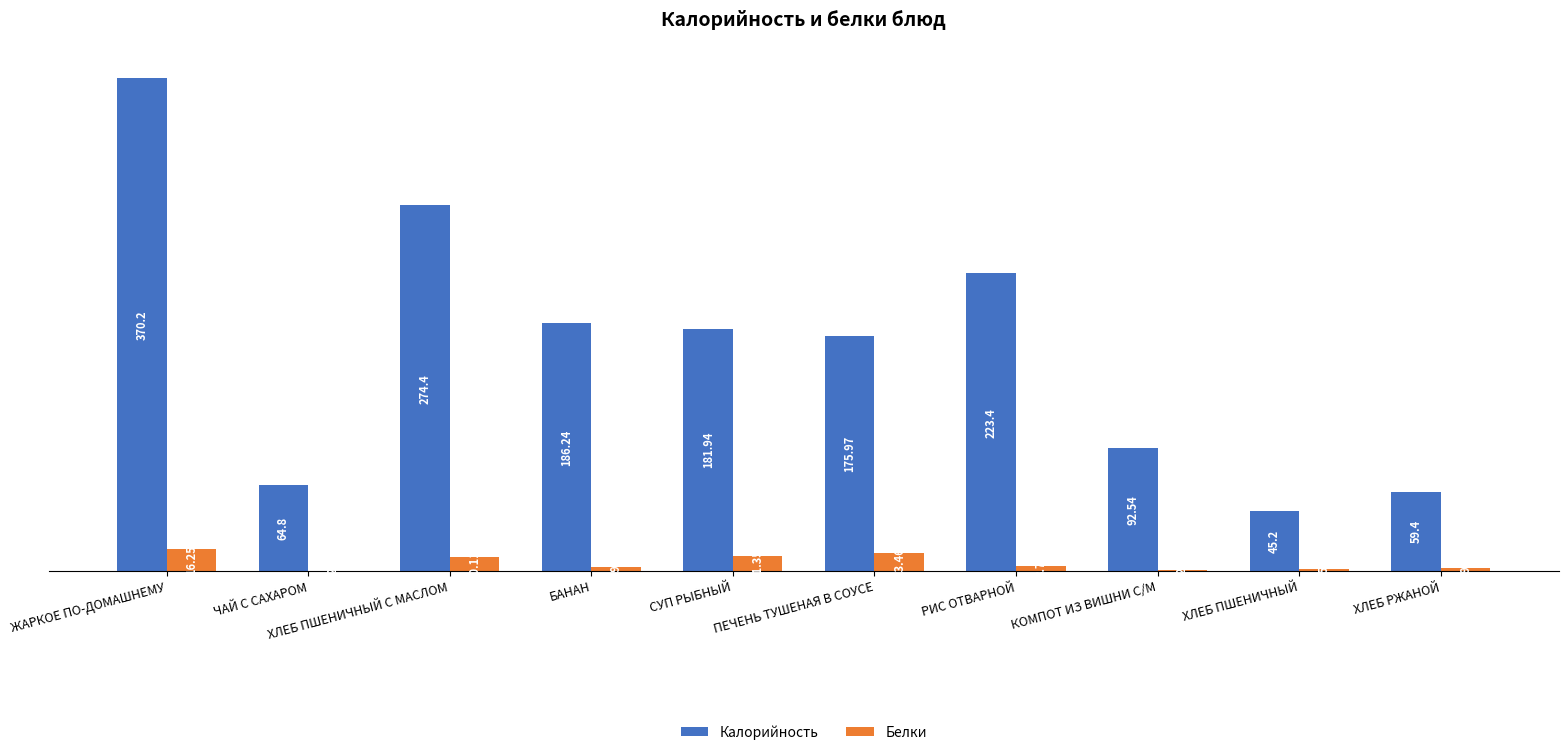

The Калорийность series shows 508.2 at ЖАРКОЕ ПО-ДОМАШНЕМУ. True or false?

False